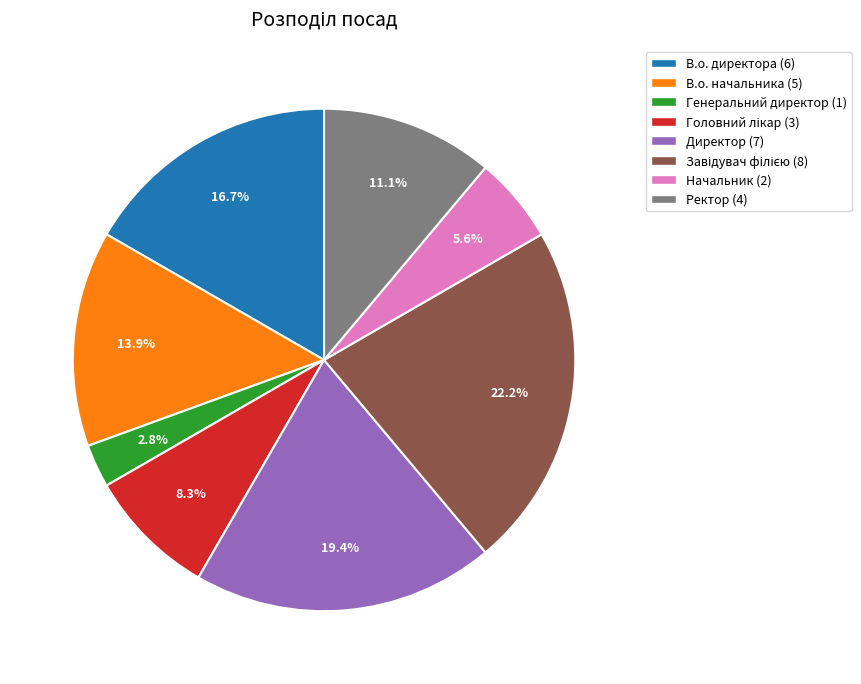

Between Директор (7) and Начальник (2), which is larger?

Директор (7)